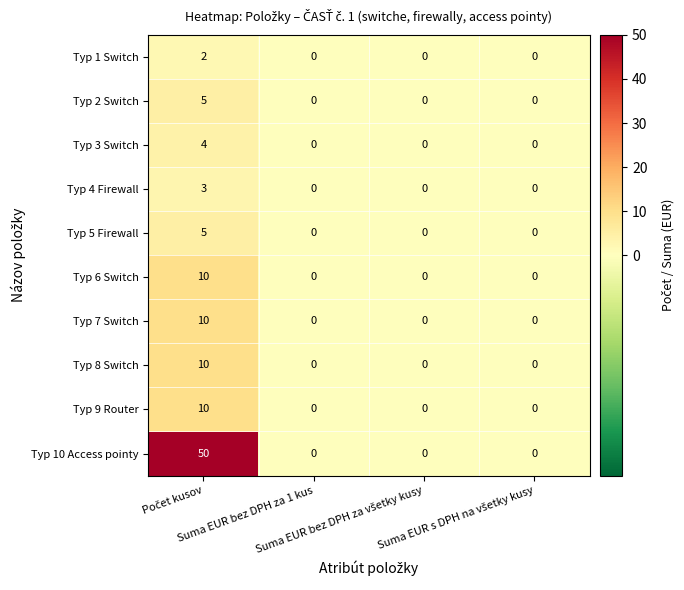

How many Typ 10 Access pointy values are between 0 and 50?

4